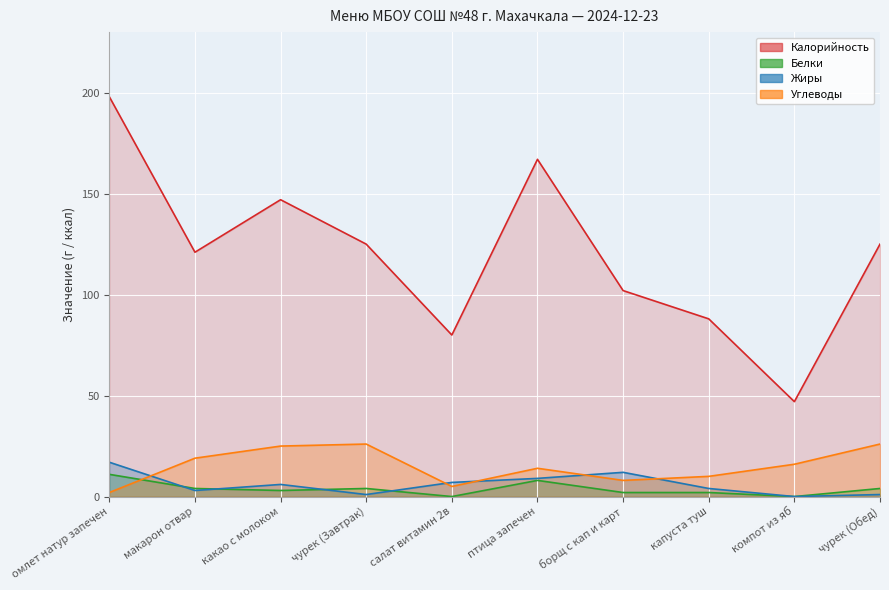

True or false: Жиры and Белки intersect in this chart.

True